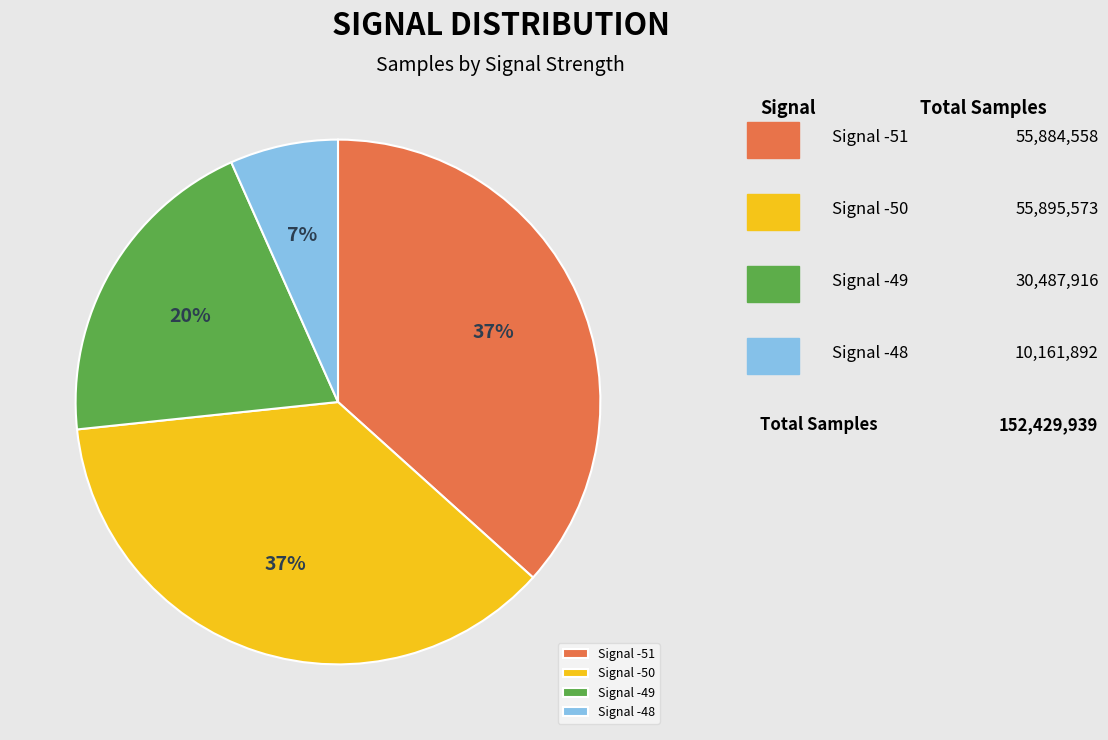

The Signal -51 slice represents 37% of the pie. True or false?

True